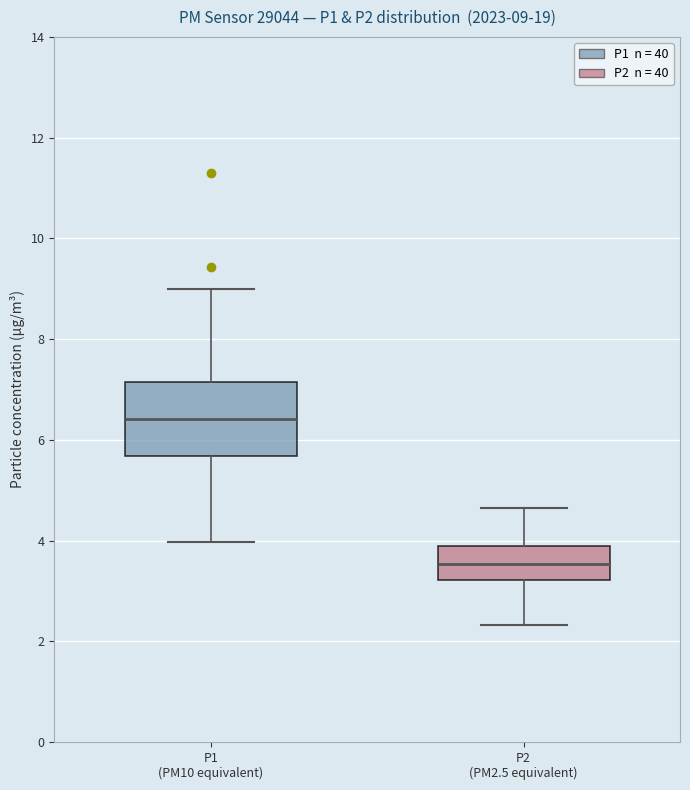

Which box is the tallest, from its lower edge to its upper edge?

P1 (PM10 equivalent)